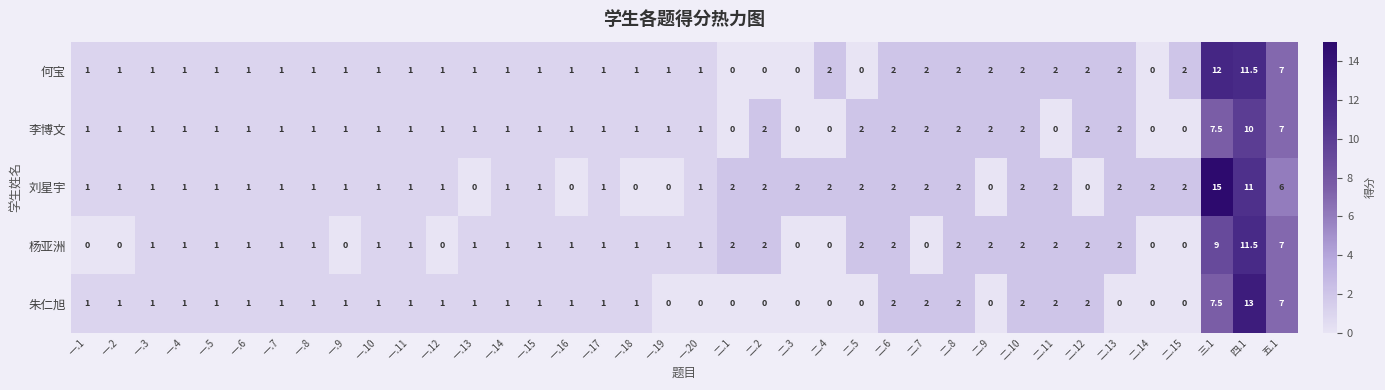

Which category has the highest value across all series?

三.1